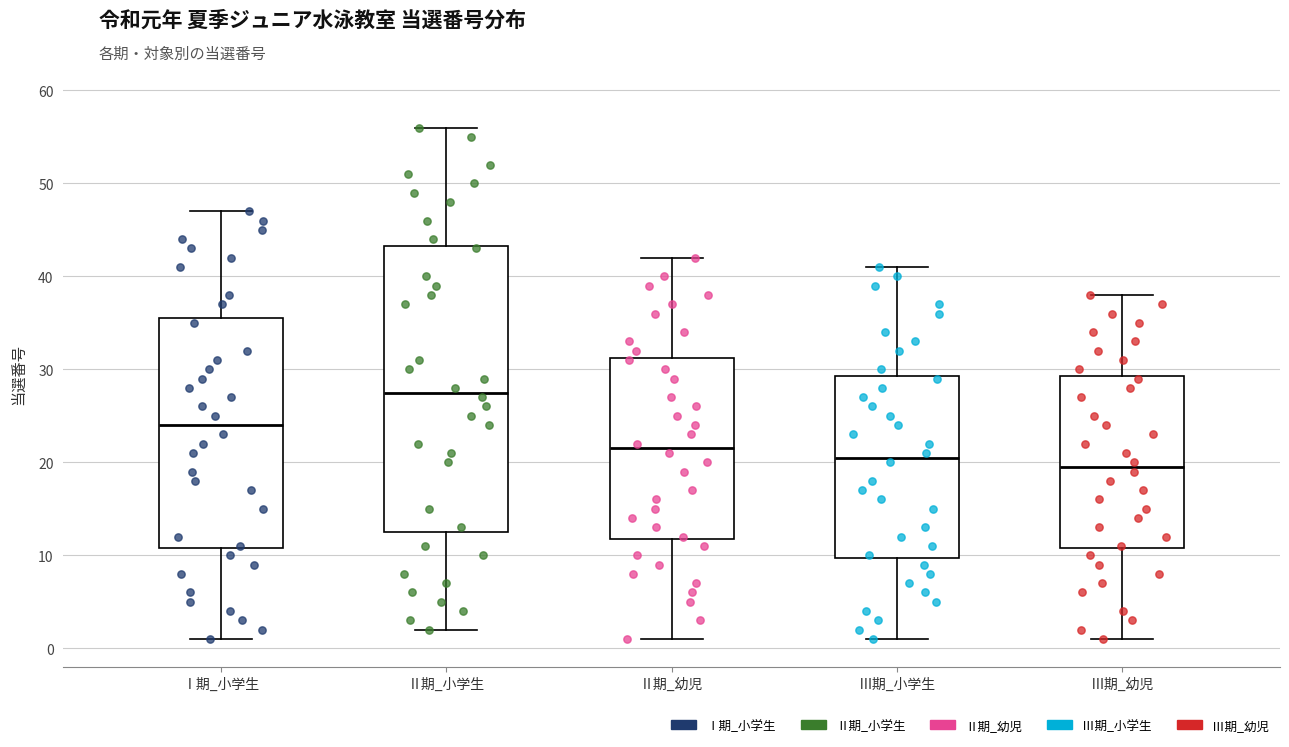

Where is the upper edge of the box for Ⅲ期_小学生 on the y-axis? The values are not printed on the chart, so give them approximately, as read against the axis.

29